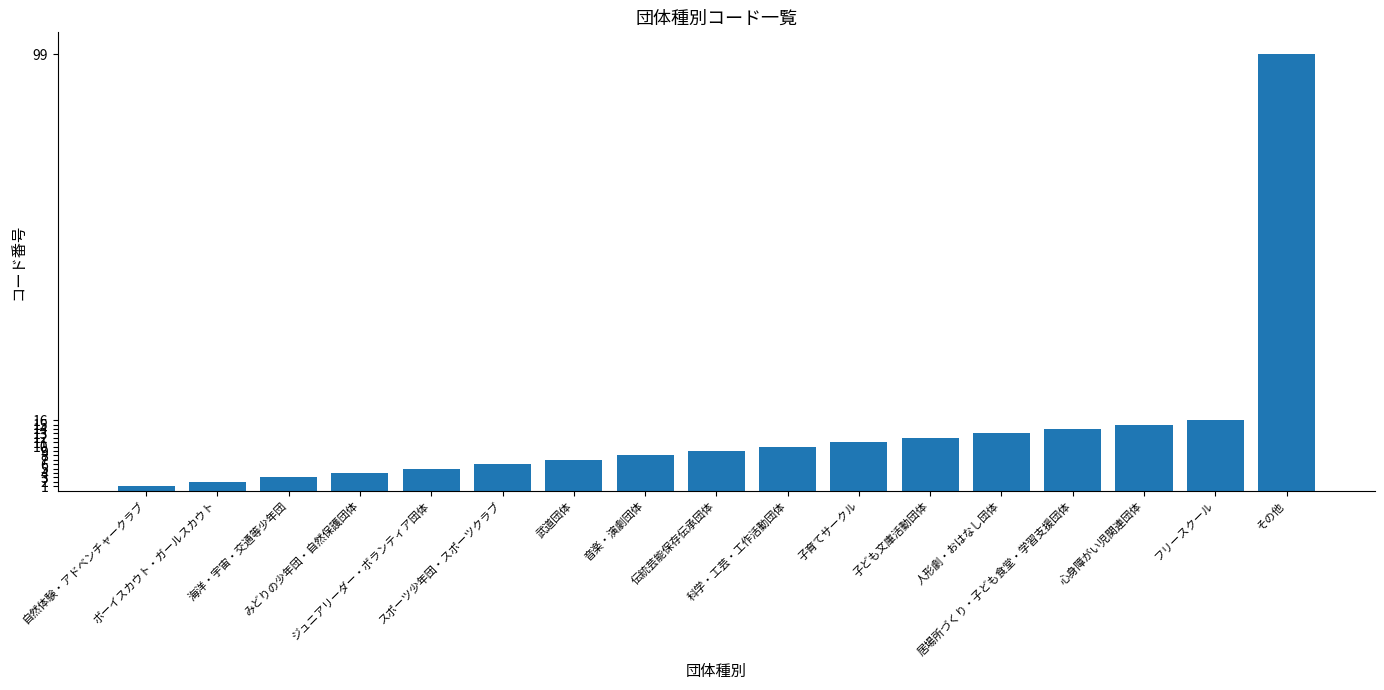

What is the minimum value shown in the chart?

1